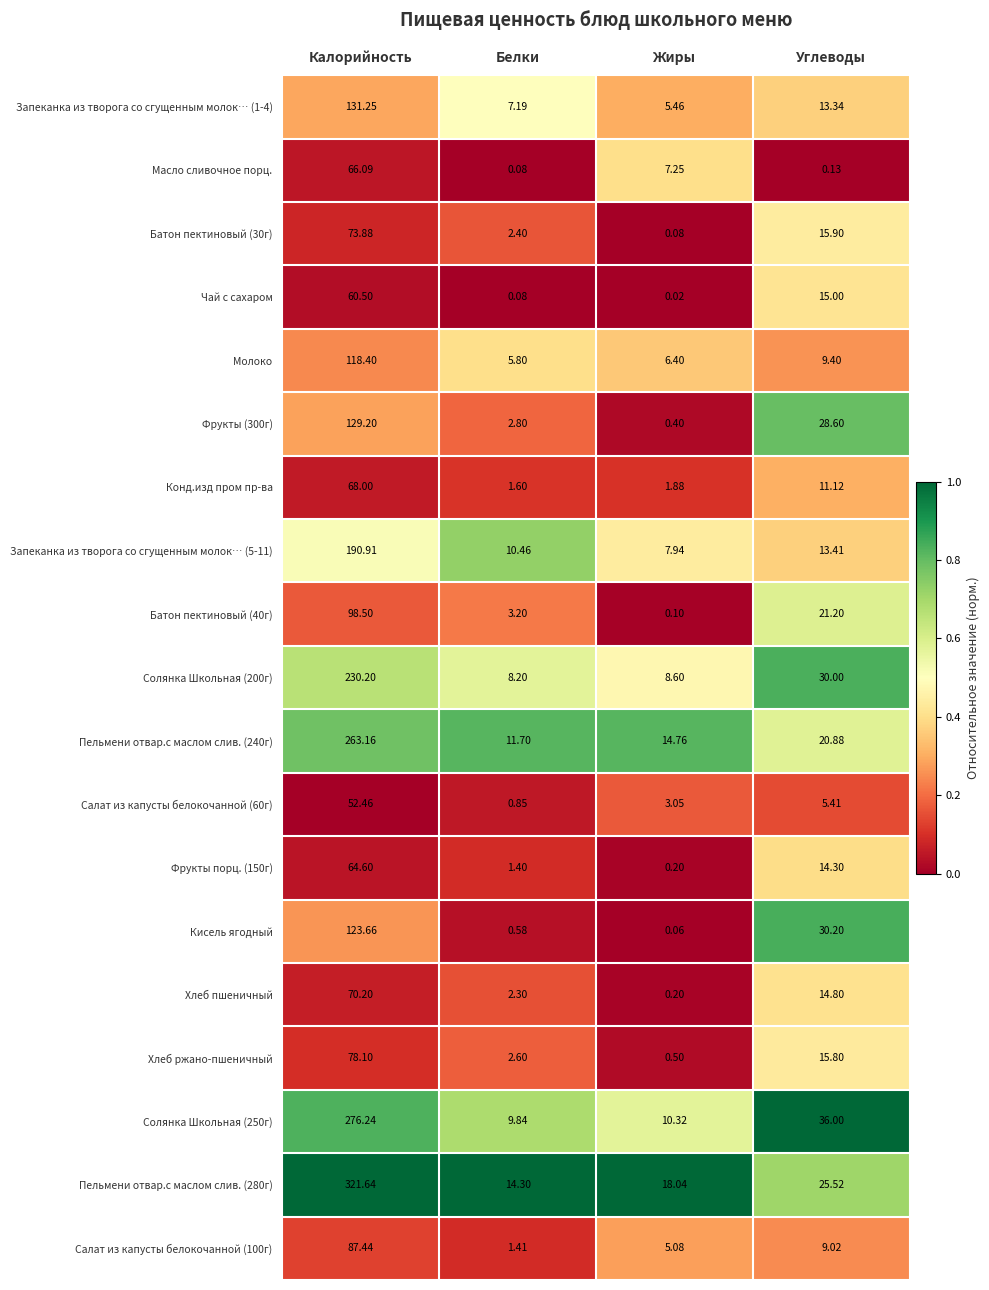

At which category does the chart reach its peak across all series?

Калорийность